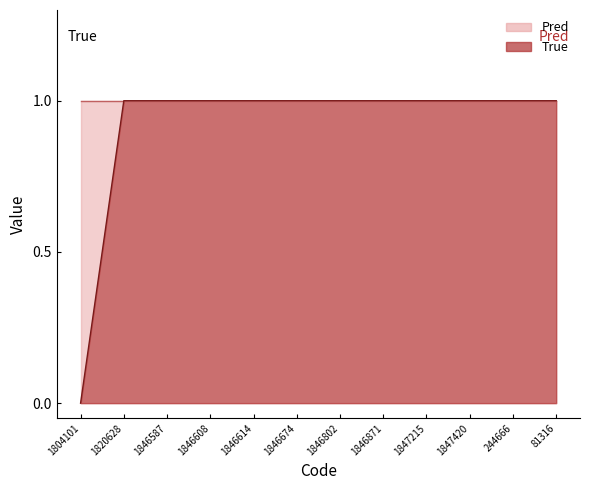

Which category has the lowest value across all series?

1804101